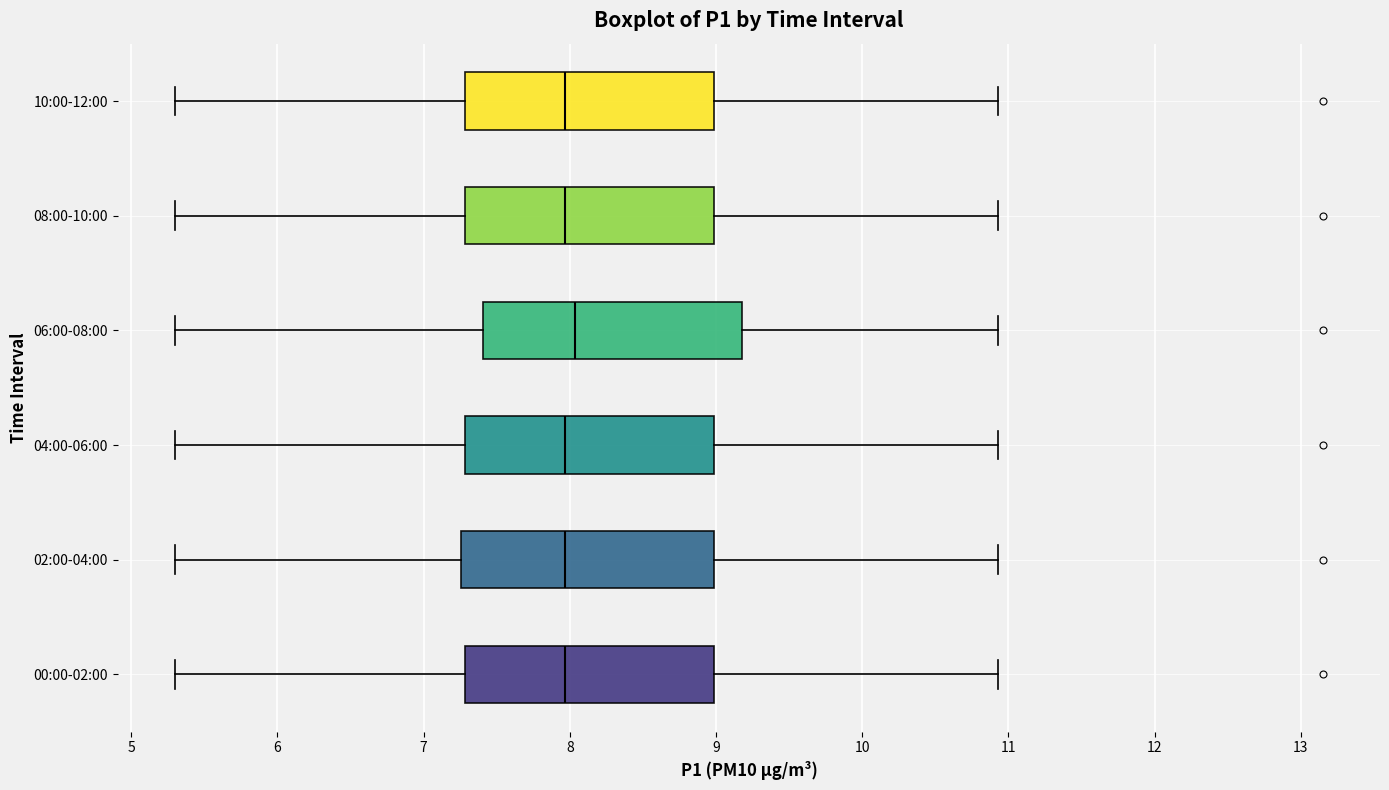

Where does the median line of the box for 02:00-04:00 sit on the x-axis? The values are not printed on the chart, so give them approximately, as read against the axis.

8.0